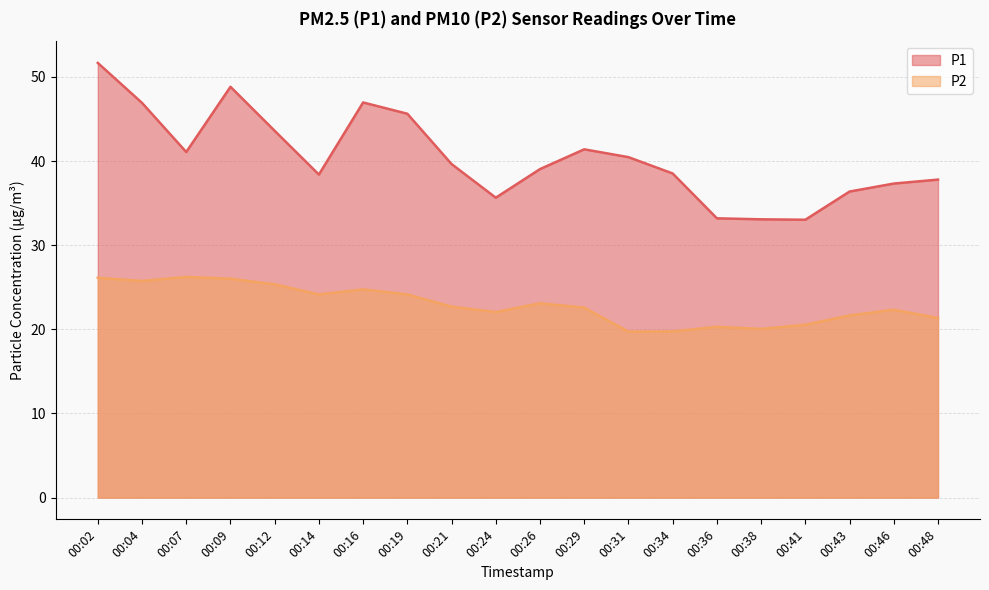

What is the greatest value displayed?

51.7